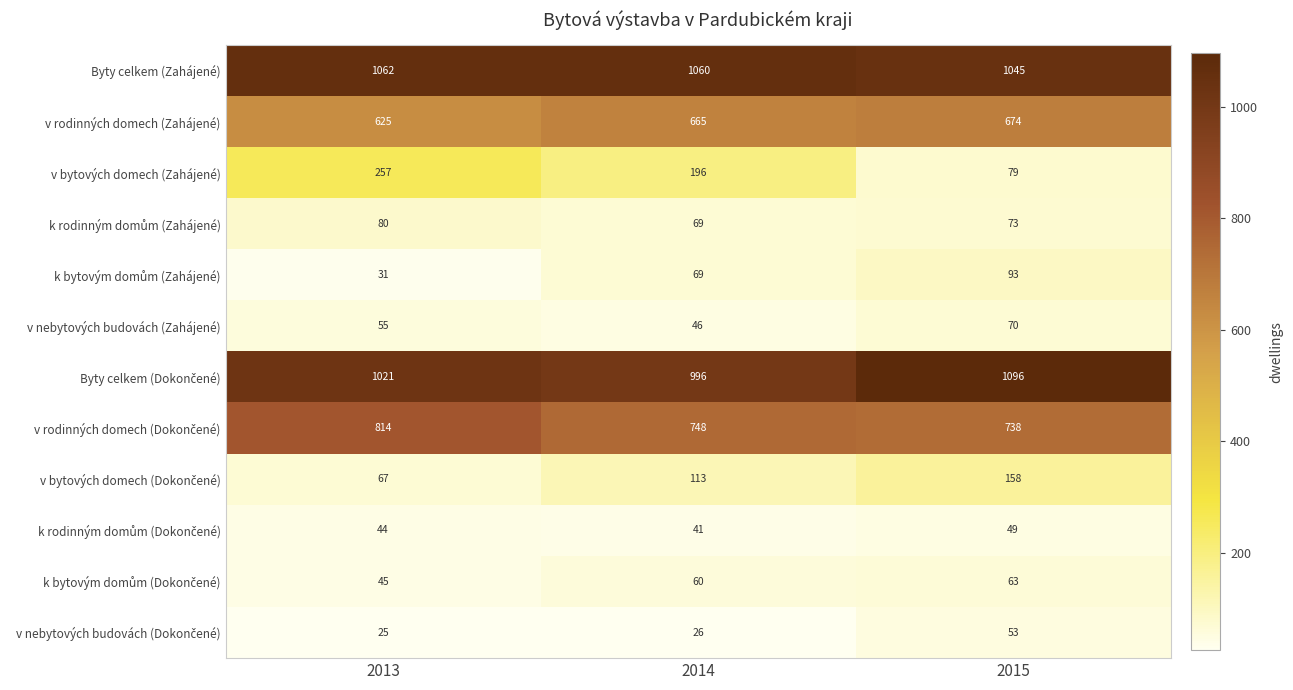

Which label corresponds to the smallest value in the chart?

2013